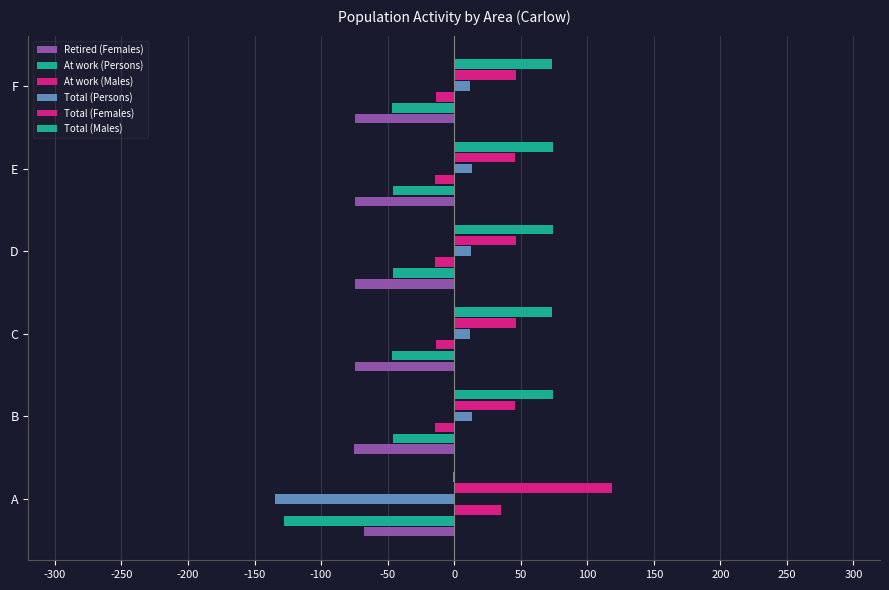

Count the number of data series in this chart.

6